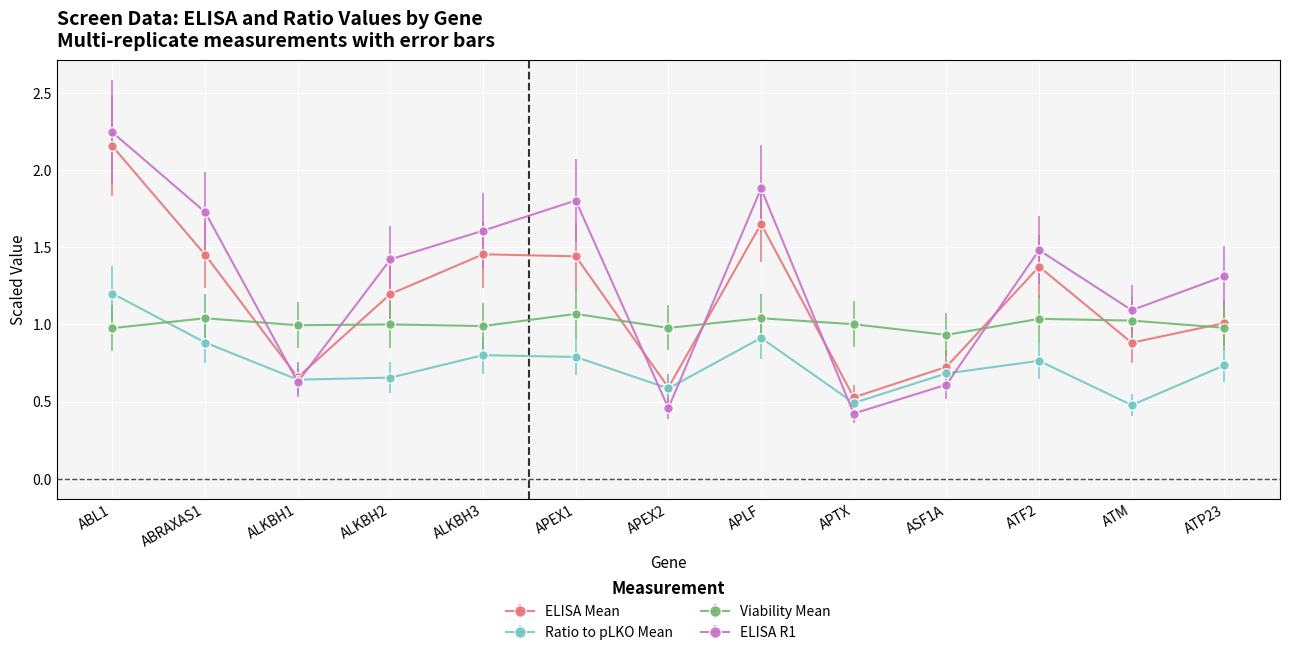

List the series in order of their overall mean, highest first.

ELISA R1, MEAN, Viability MEAN, ratio MEAN